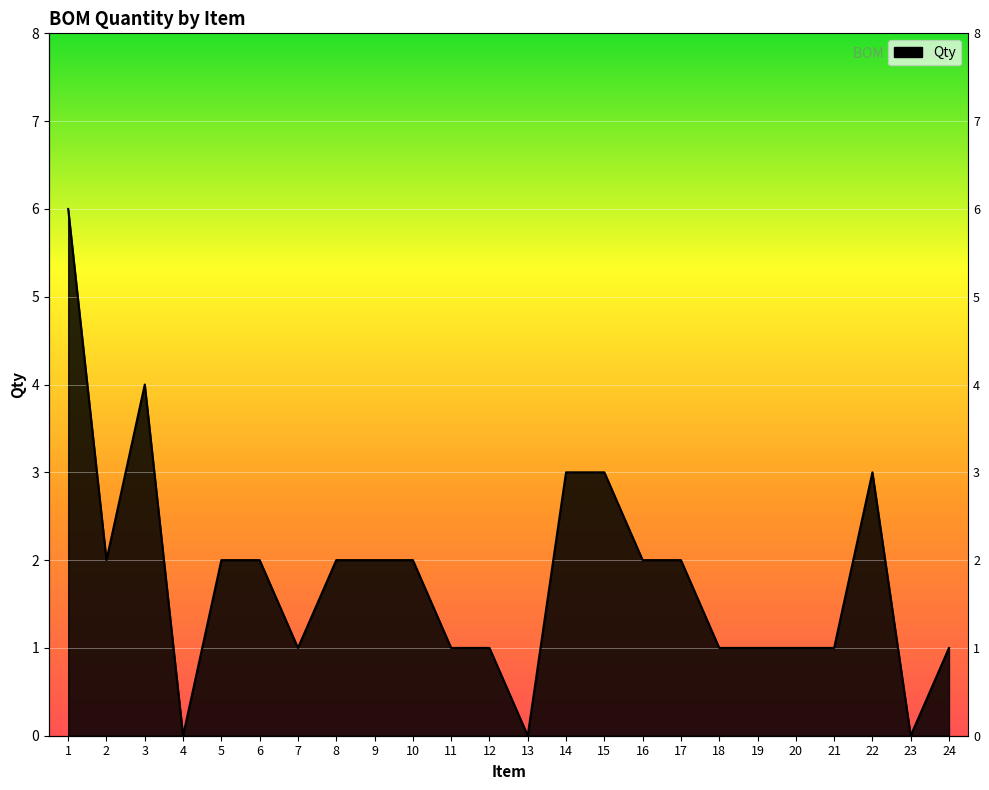

What is the value of the 22nd point from the left?

3